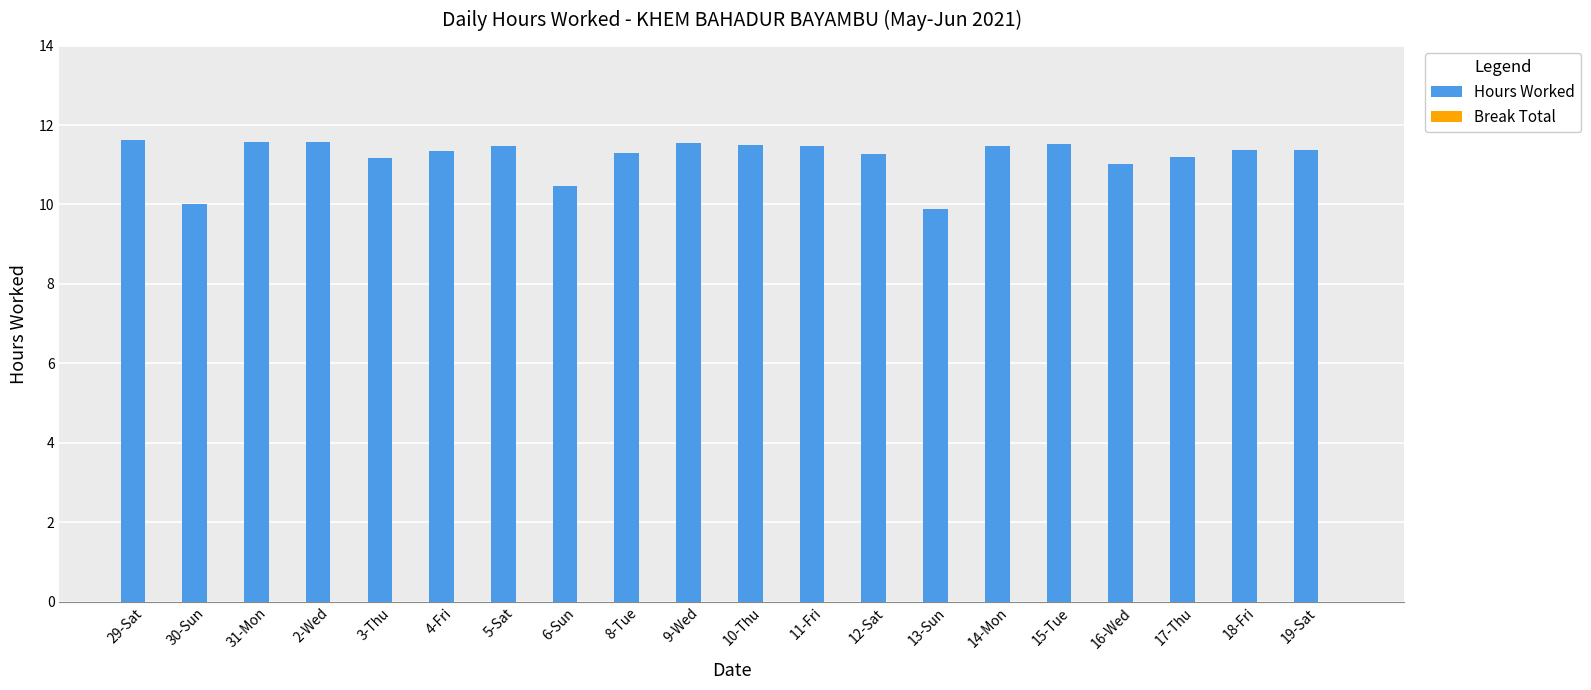

Approximately how many times larger is the value at 10-Thu compared to 17-Thu?

1.0